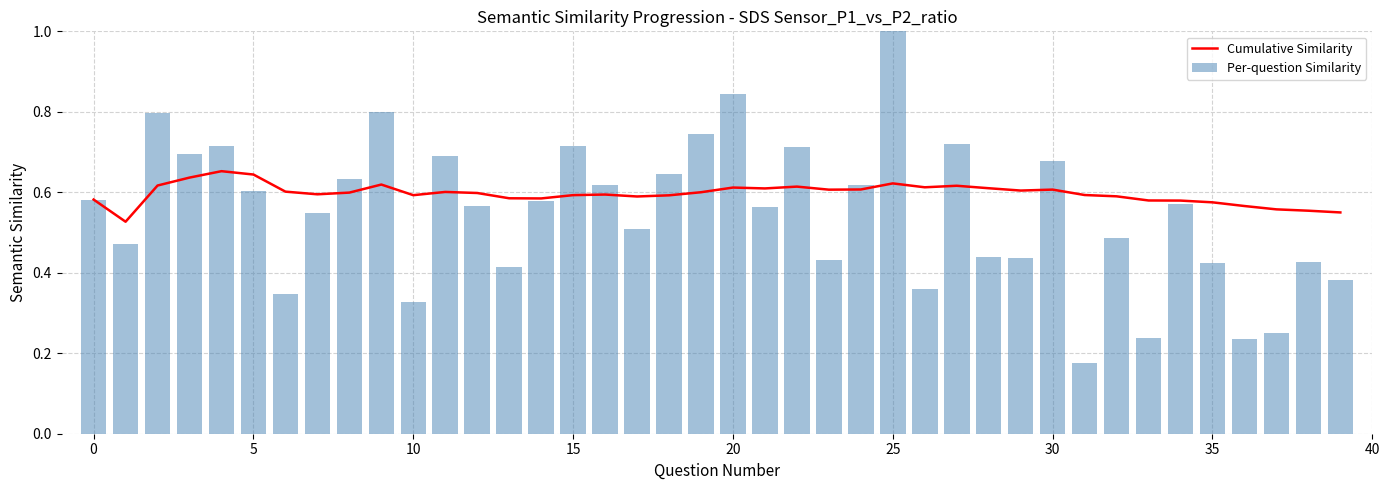

What is the sum of all Per-question Similarity values?

22.0